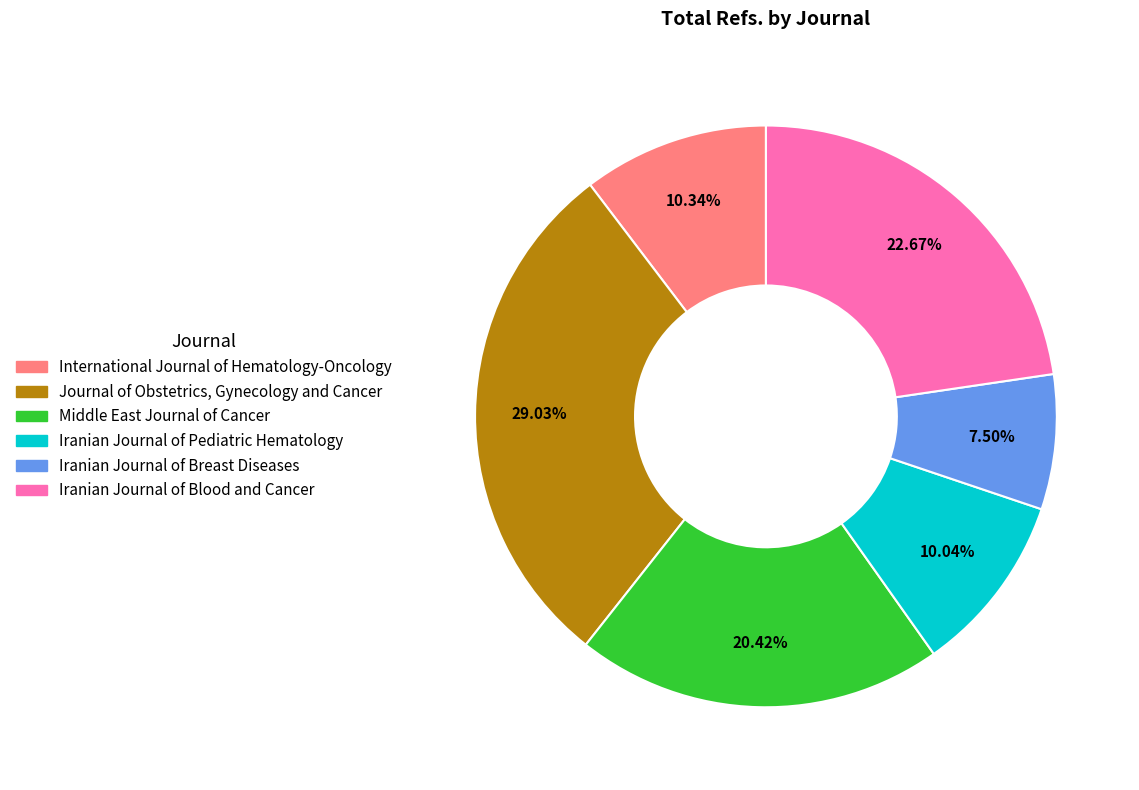

Rank the categories by value from highest to lowest.

Journal of Obstetrics, Gynecology and Cancer, Iranian Journal of Blood and Cancer, Middle East Journal of Cancer, International Journal of Hematology-Oncology, Iranian Journal of Pediatric Hematology, Iranian Journal of Breast Diseases